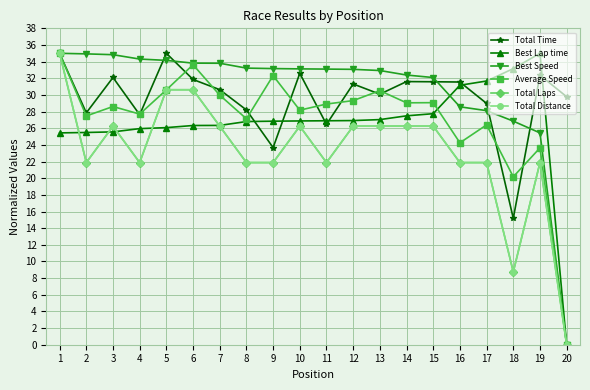

After their last crossing, which series has the higher values: Total Time or Total Distance?

Total Time